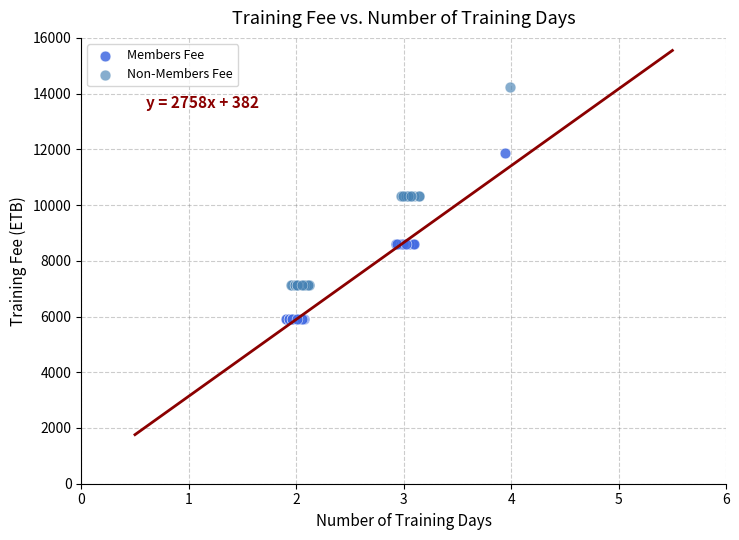

Which series has the widest spread of Y values?

Non-Members Fee